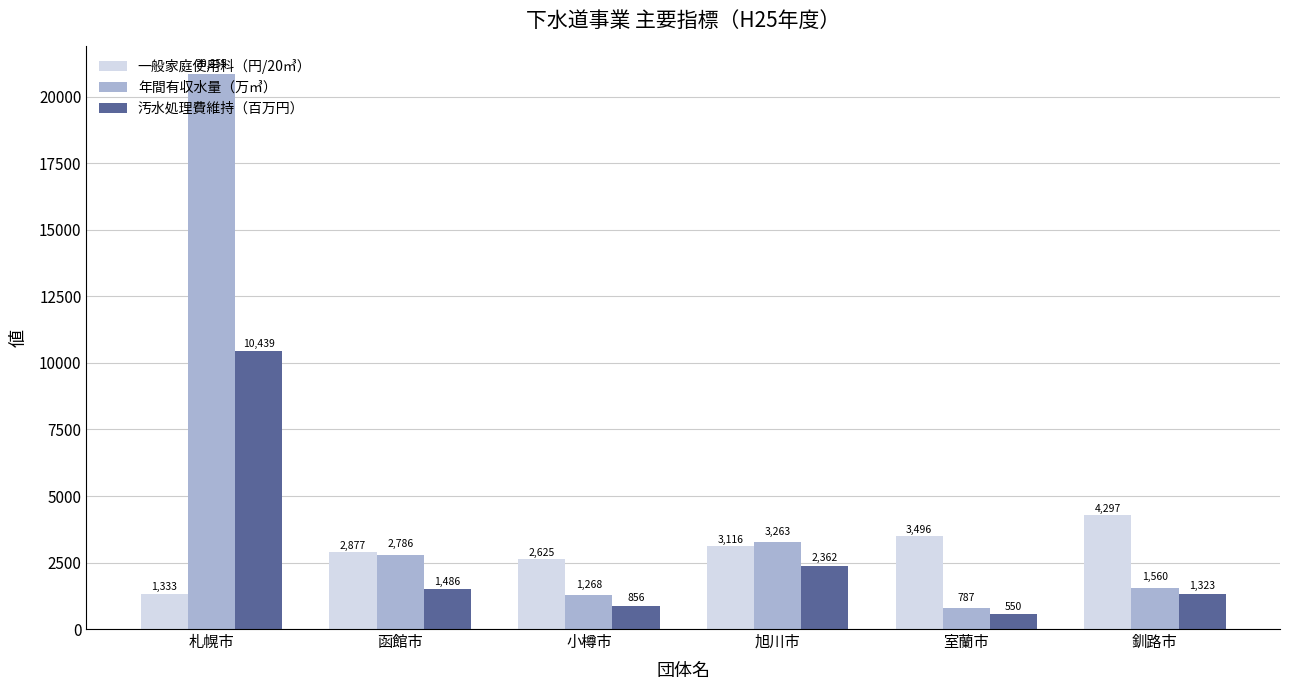

Between 小樽市 and 旭川市, which series saw the biggest shift?

年間有収水量（万㎥）